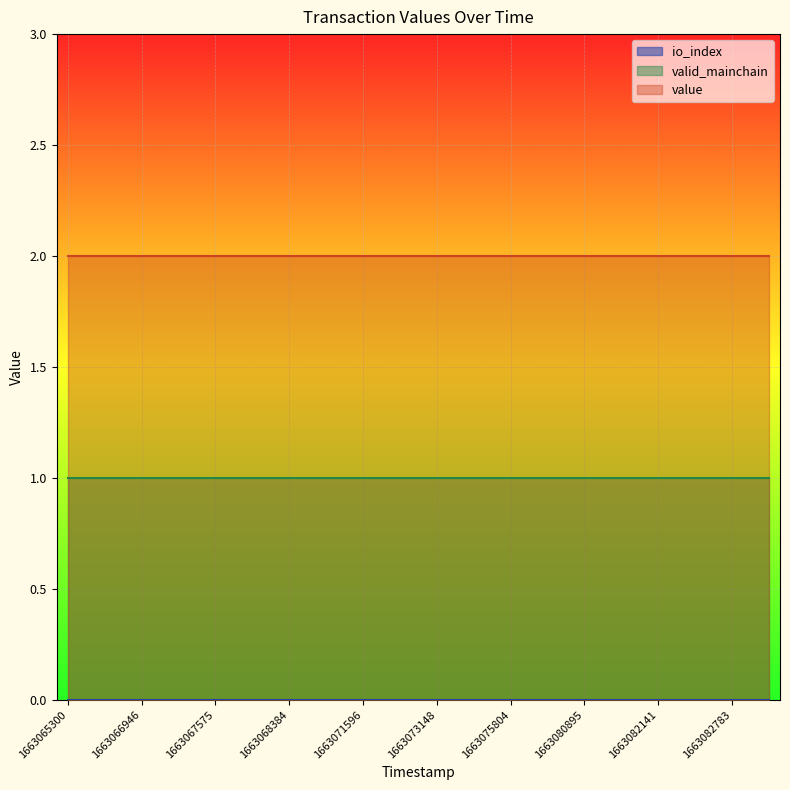

True or false: io_index and valid_mainchain cross at least once.

False